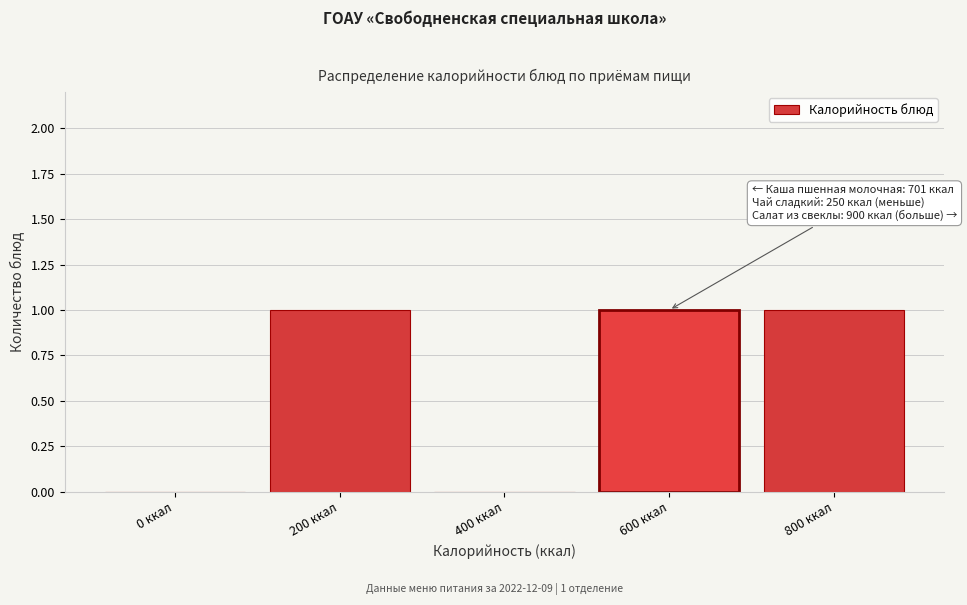

Reading left to right, transcribe all the data shown in this chart.

0 ккал=0	200 ккал=1	400 ккал=0	600 ккал=1	800 ккал=1